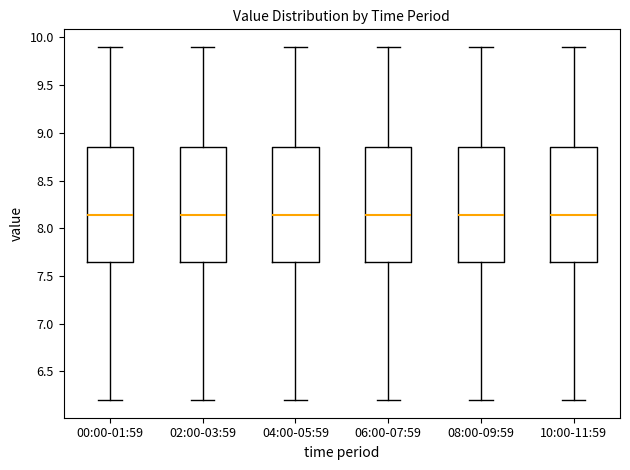

Reading left to right, transcribe this box plot: for each box, give where its median line is, the range the box spans, and where its two whiskers end, as read against the y-axis. The values are not printed on the chart, so give them approximately, as read against the axis.

00:00-01:59: median 8.15, box 7.65 to 8.85, whiskers 6.20 to 9.90
02:00-03:59: median 8.15, box 7.65 to 8.85, whiskers 6.20 to 9.90
04:00-05:59: median 8.15, box 7.65 to 8.85, whiskers 6.20 to 9.90
06:00-07:59: median 8.15, box 7.65 to 8.85, whiskers 6.20 to 9.90
08:00-09:59: median 8.15, box 7.65 to 8.85, whiskers 6.20 to 9.90
10:00-11:59: median 8.15, box 7.65 to 8.85, whiskers 6.20 to 9.90